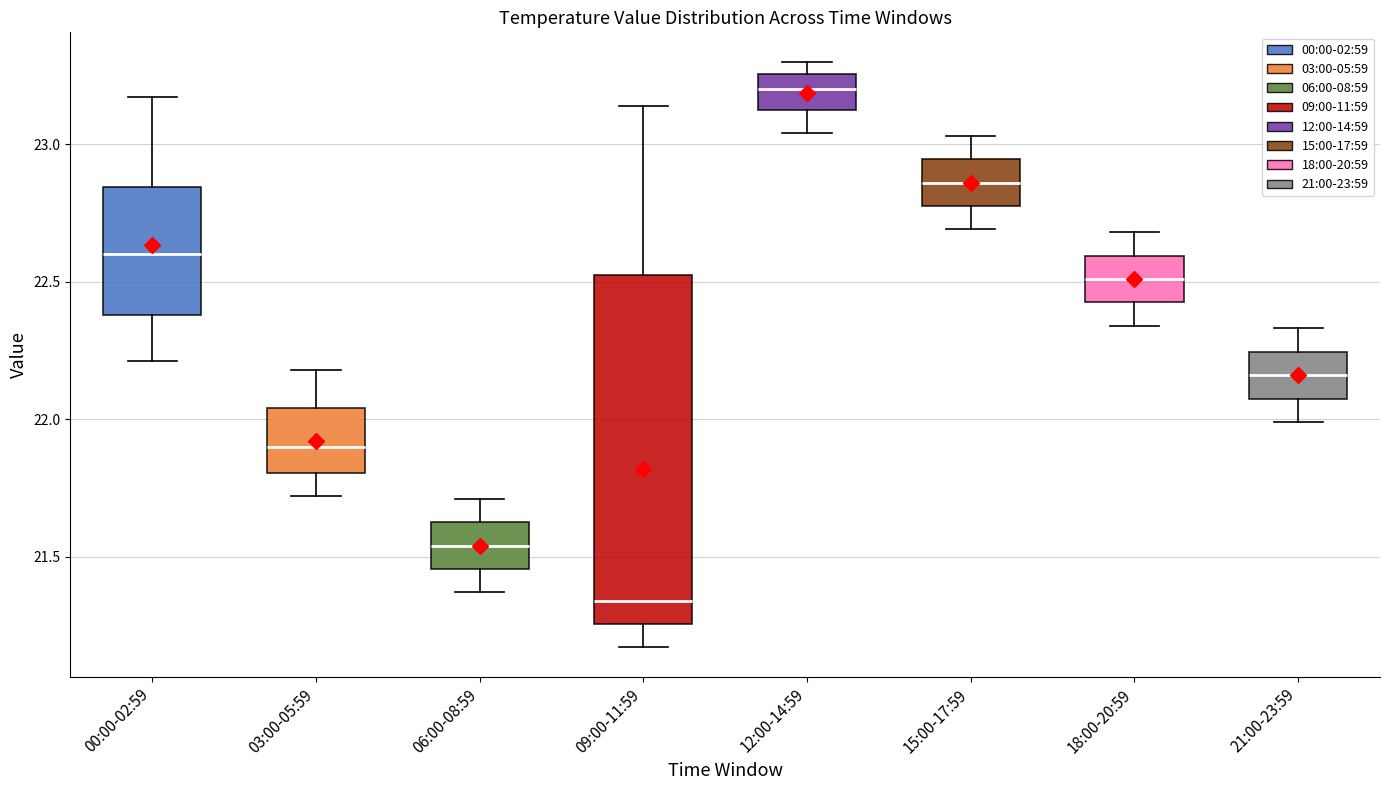

Where does the upper whisker of the box for 21:00-23:59 end on the y-axis? The values are not printed on the chart, so give them approximately, as read against the axis.

22.35